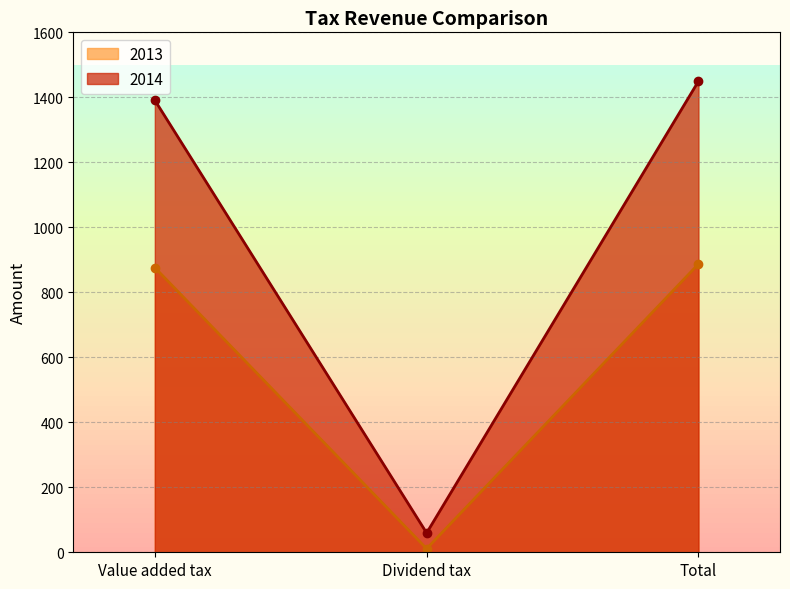

What is the sum of the 2013 values at Dividend tax and Value added tax?

887.0